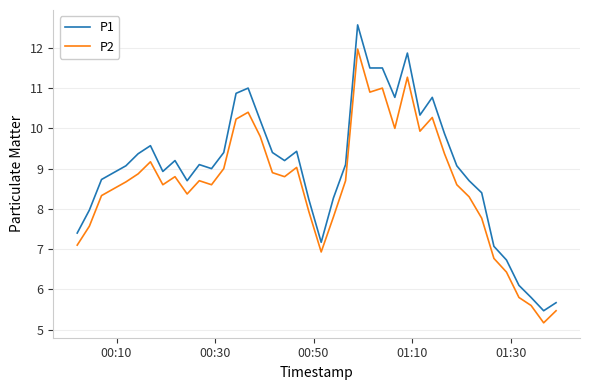

What is the smallest value displayed?

5.2